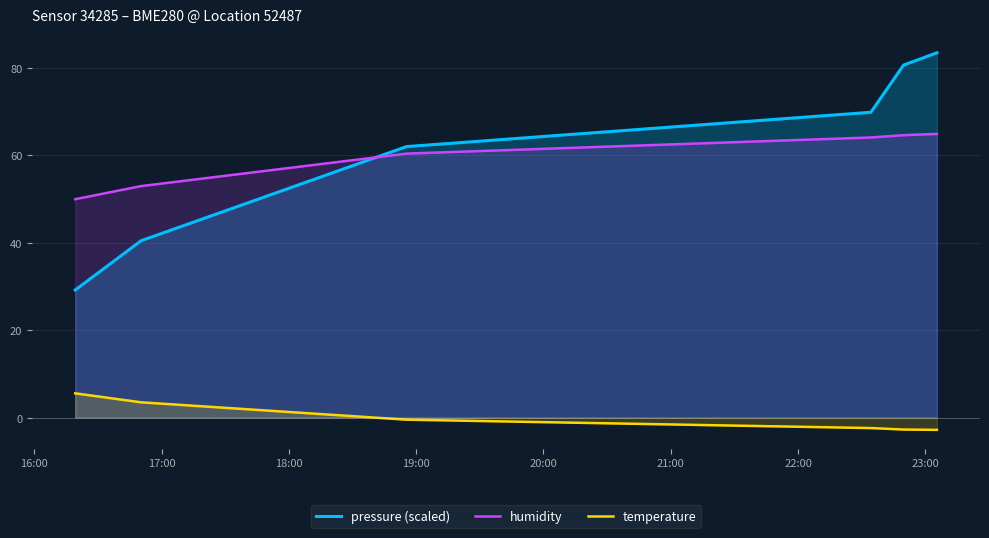

What is the difference between the maximum and minimum values in the humidity series?

14.9